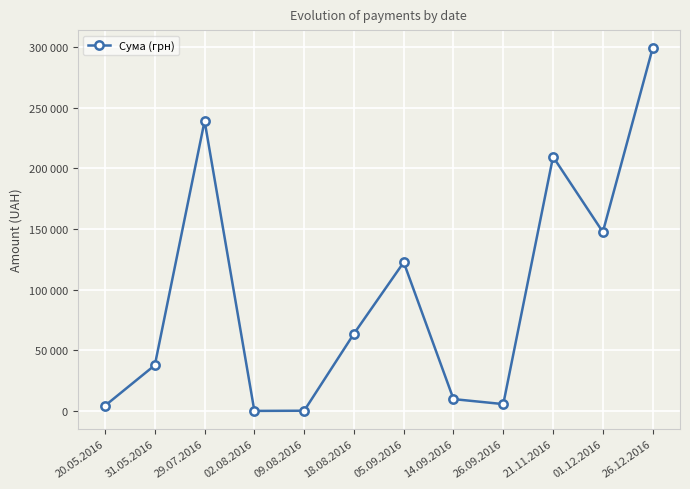

Is this an area chart (filled region under the line)?

No